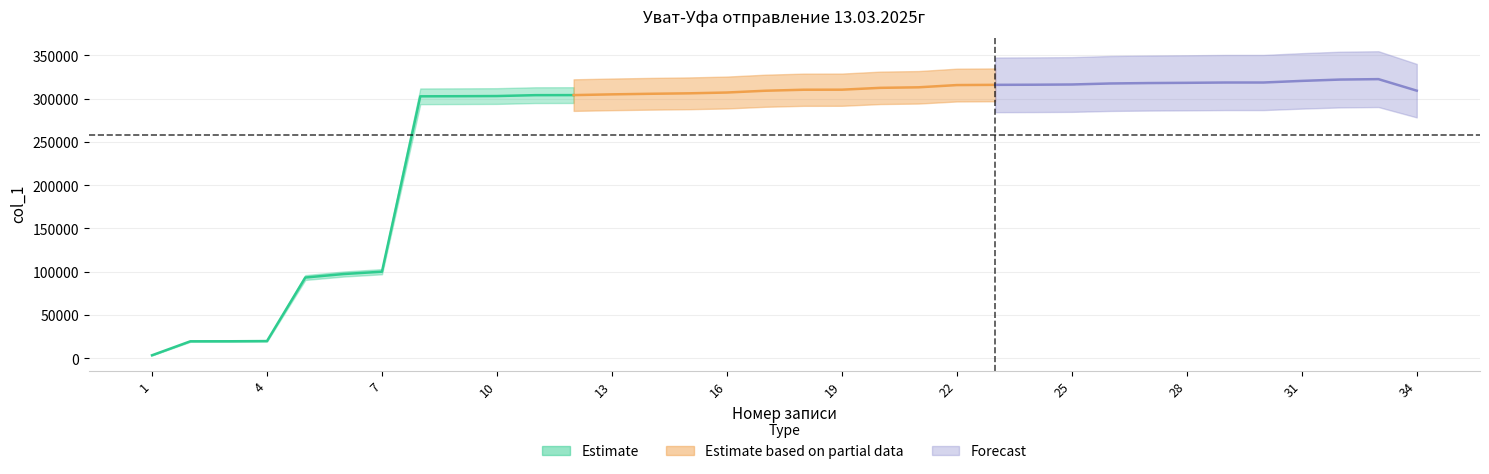

How many lines are shown in the chart?

1